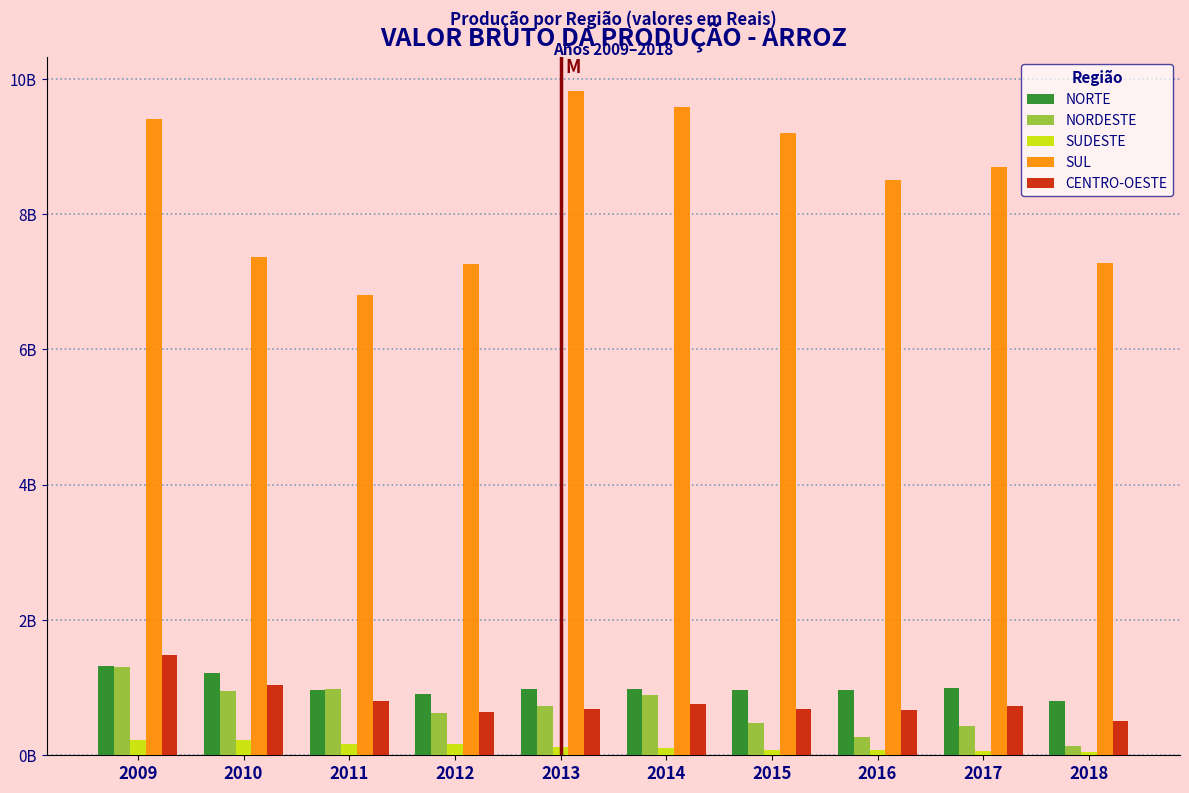

What are all the series names shown in the legend?

NORTE, NORDESTE, SUDESTE, SUL, CENTRO-OESTE